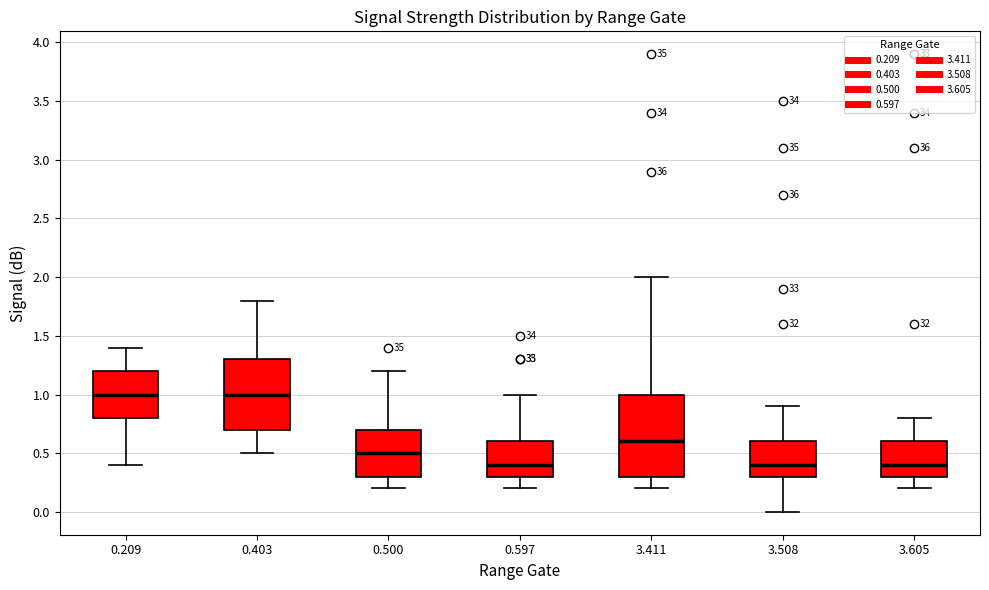

Reading left to right, transcribe this box plot: for each box, give where its median line is, the range the box spans, and where its two whiskers end, as read against the y-axis. The values are not printed on the chart, so give them approximately, as read against the axis.

0.209: median 1.0, box 0.8 to 1.2, whiskers 0.4 to 1.4
0.403: median 1.0, box 0.7 to 1.3, whiskers 0.5 to 1.8
0.500: median 0.5, box 0.3 to 0.7, whiskers 0.2 to 1.2
0.597: median 0.4, box 0.3 to 0.6, whiskers 0.2 to 1.0
3.411: median 0.6, box 0.3 to 1.0, whiskers 0.2 to 2.0
3.508: median 0.4, box 0.3 to 0.6, whiskers 0.0 to 0.9
3.605: median 0.4, box 0.3 to 0.6, whiskers 0.2 to 0.8